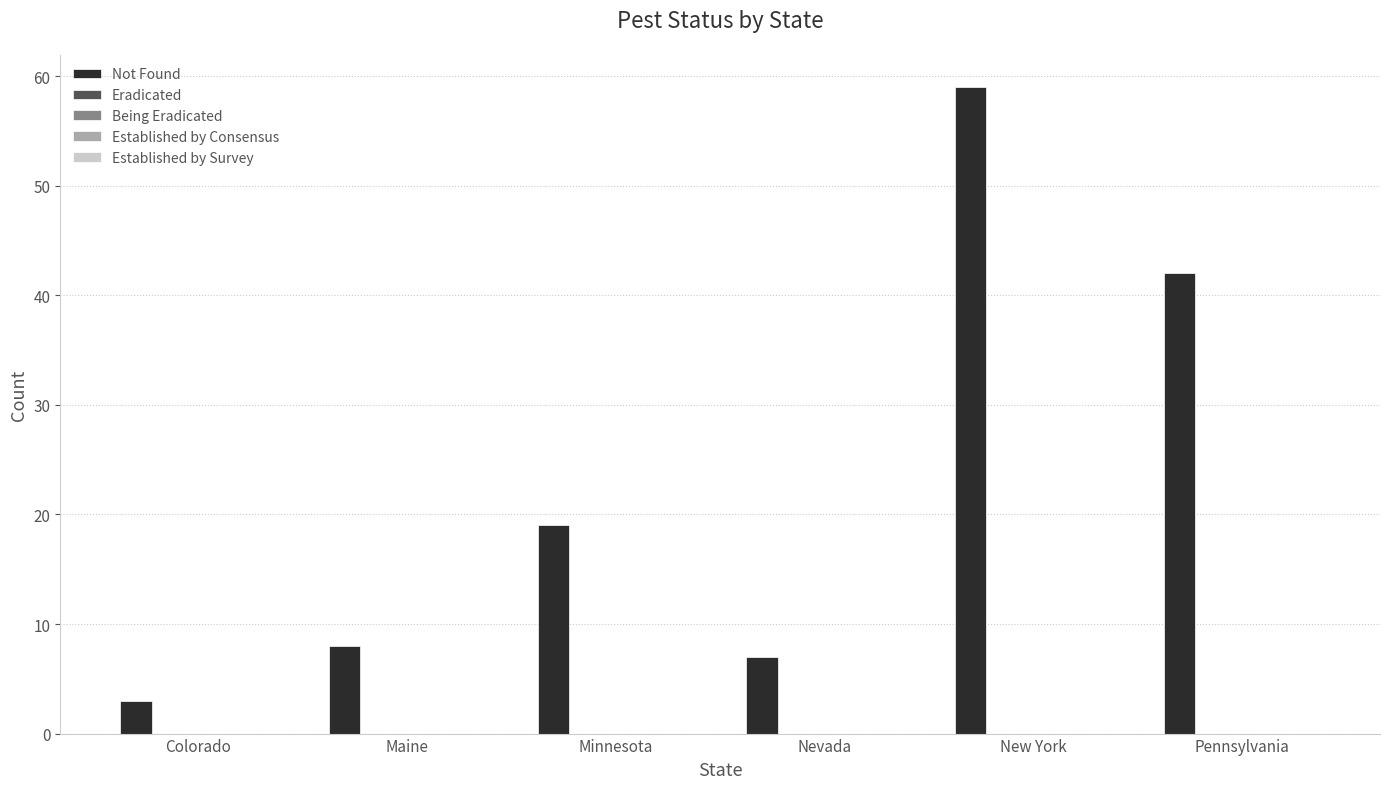

What is the difference between the maximum and minimum values?

56